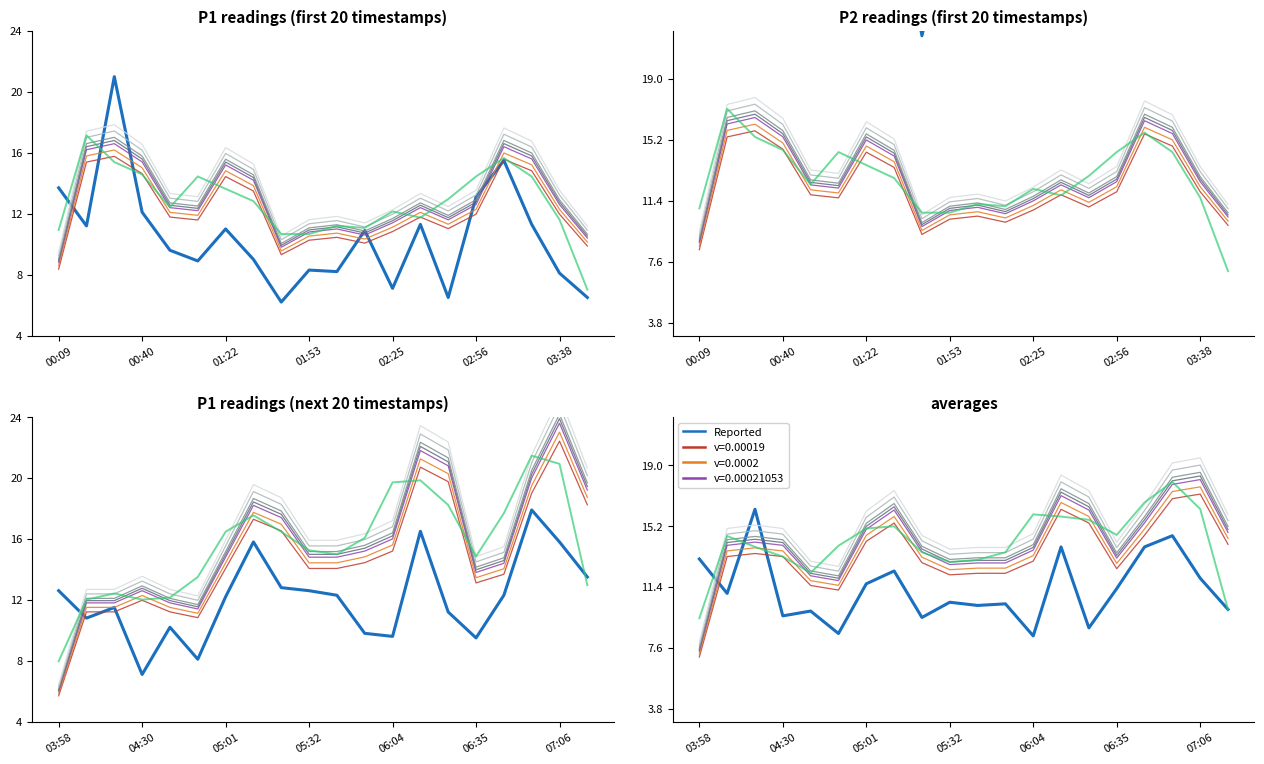

At how many categories does at least one series exceed 16?

4